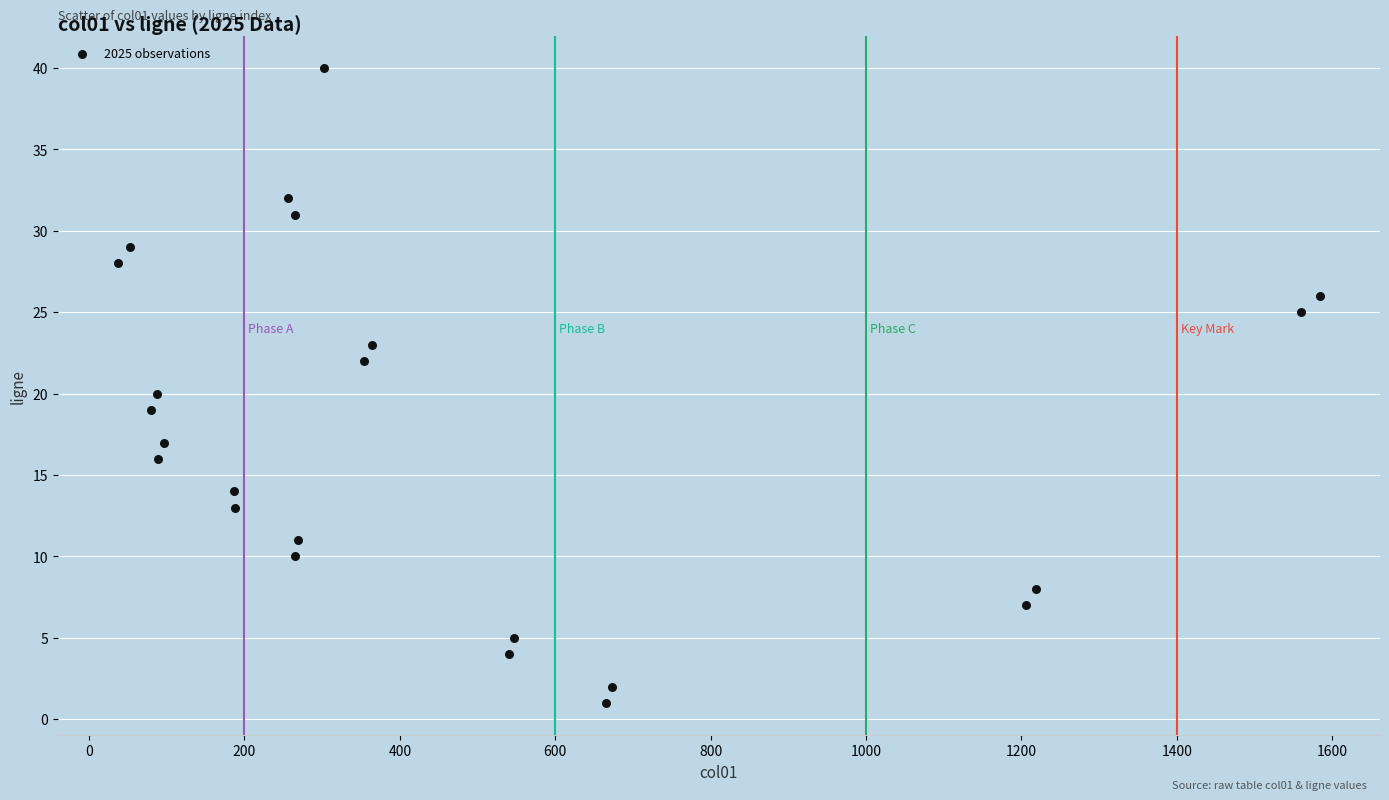

What is the range of Y values (max minus min)?

39